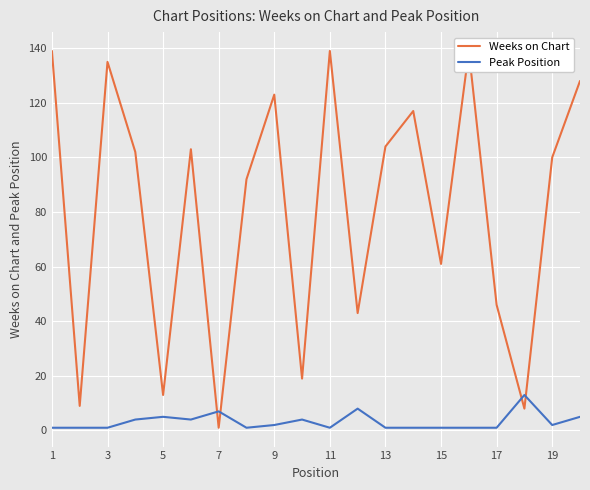

What is the sum of all Weeks on Chart values?

1621